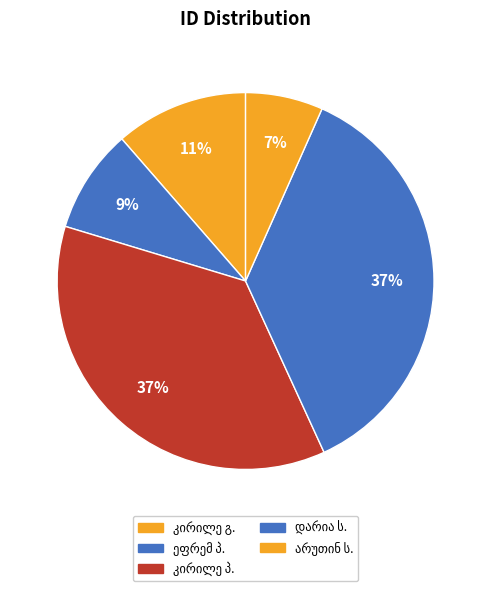

How many segments does this pie chart have?

5